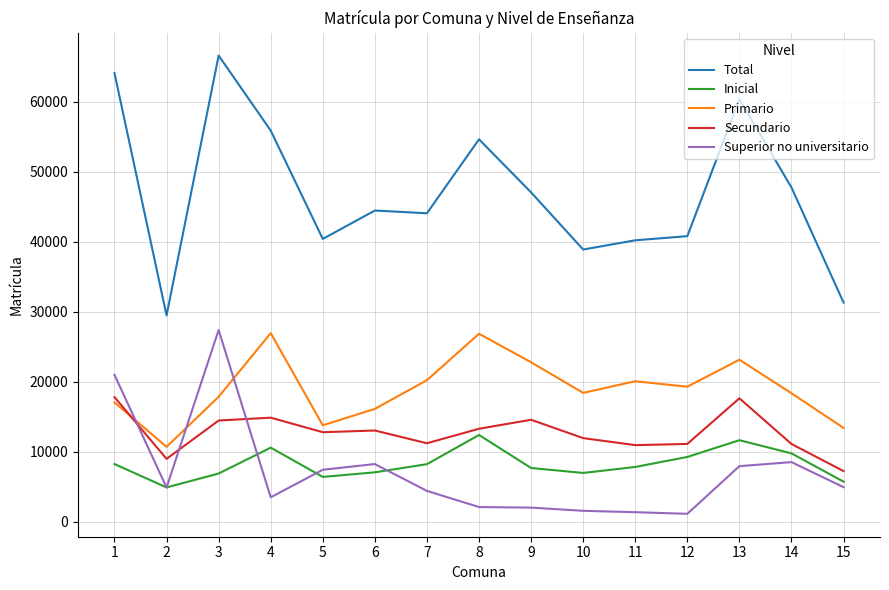

True or false: Superior no universitario and Inicial cross at least once.

True